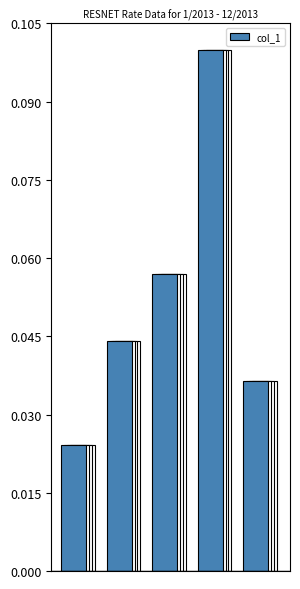

Rank the categories by value from lowest to highest.

0, 4, 1, 2, 3